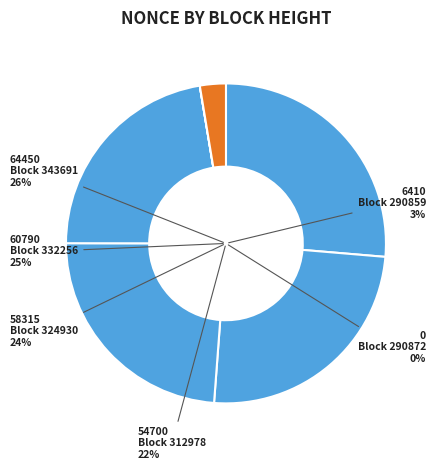

Rank the categories by value from lowest to highest.

290872, 290859, 312978, 324930, 332256, 343691